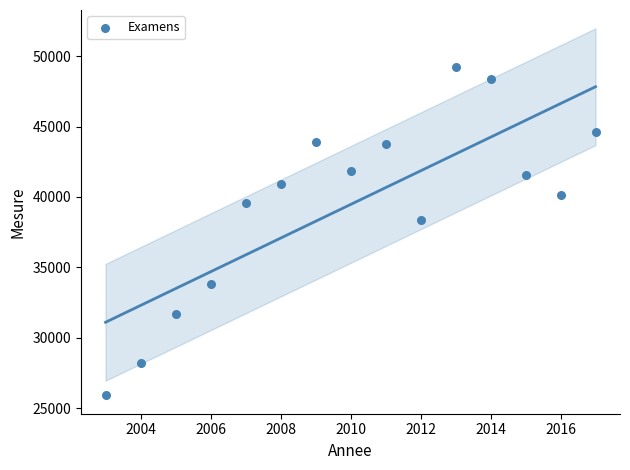

What Y value in the scatter plot is closest to 37587?

38395